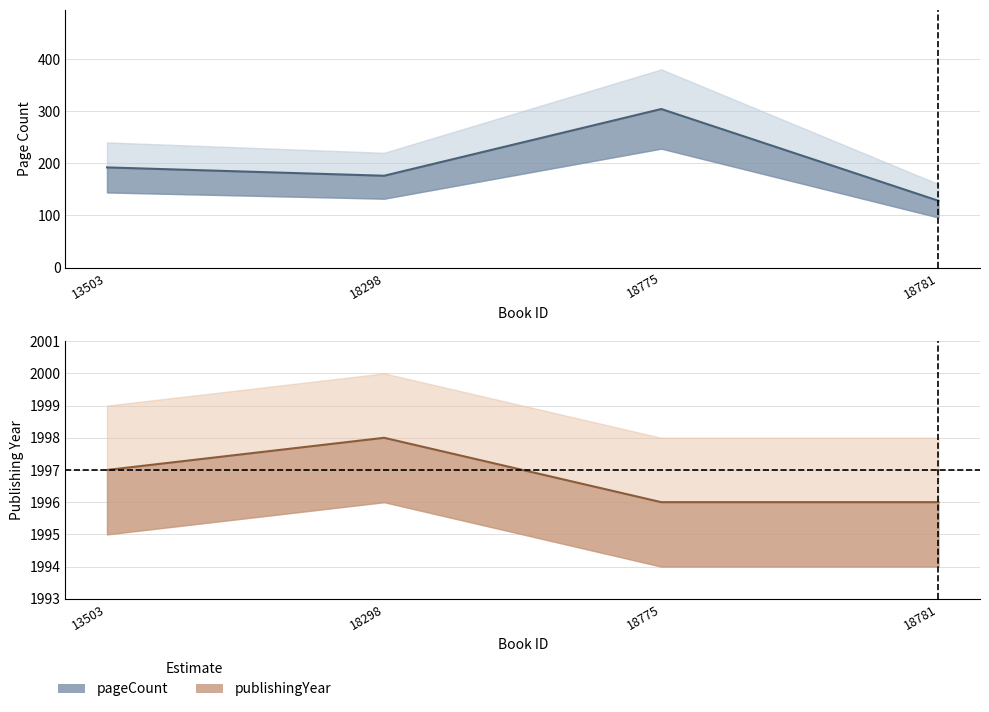

True or false: pageCount and publishingYear cross at least once.

False